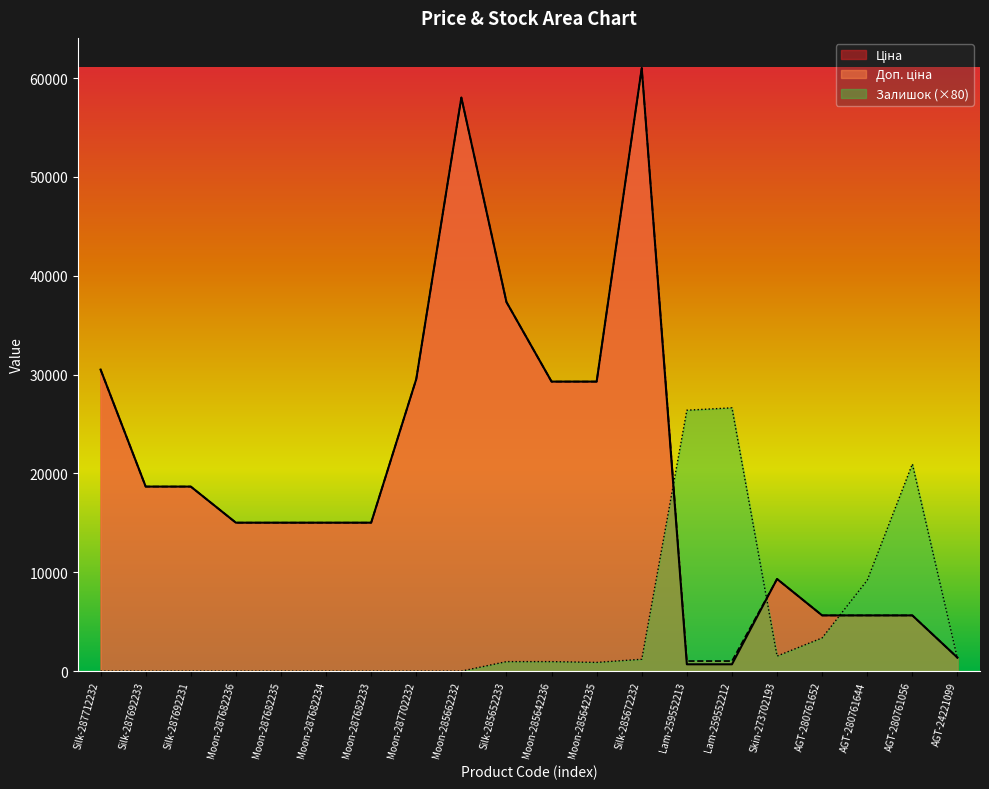

What is the label of the 19th point from the left?

AGT-280761056